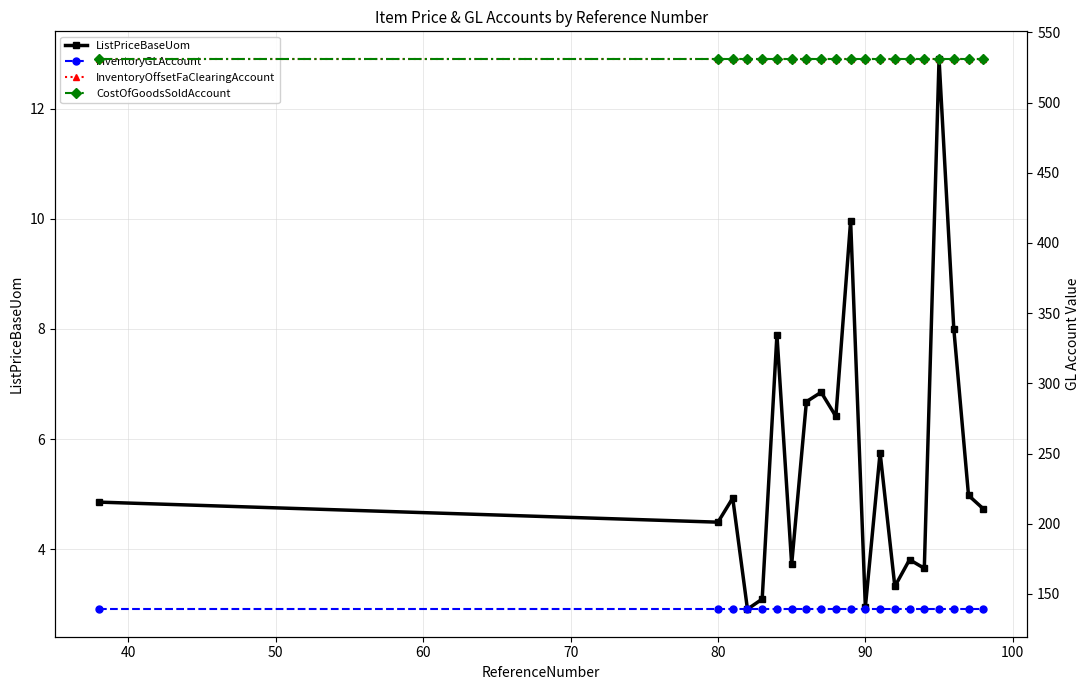

Is it true that CostOfGoodsSoldAccount equals 908.3 at 19?

False